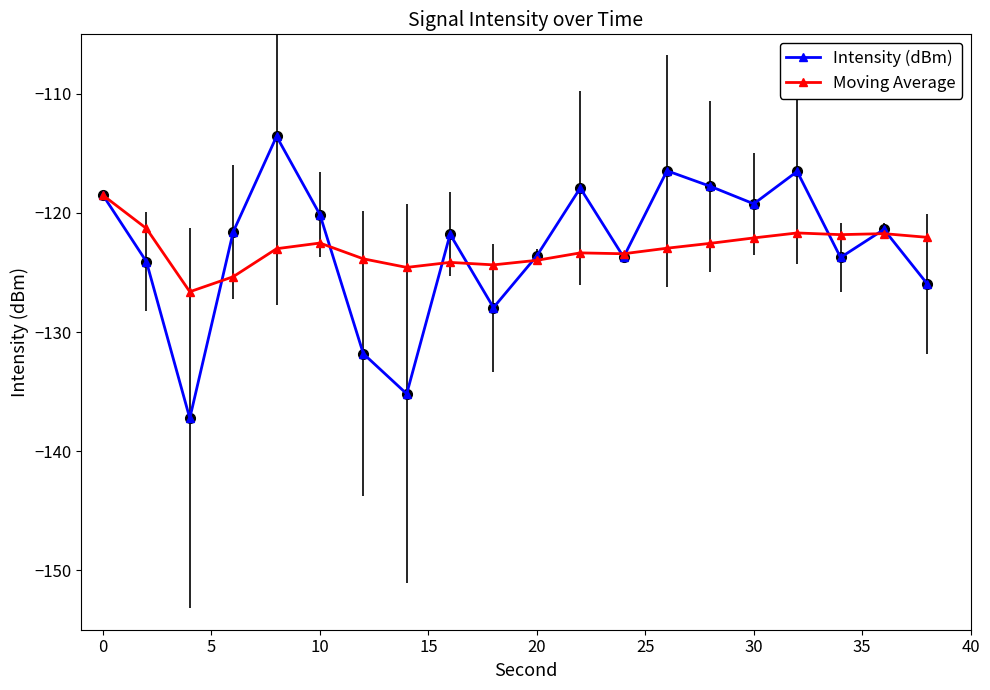

What is the value of the Moving Average point at the 16th from the left?

-122.1